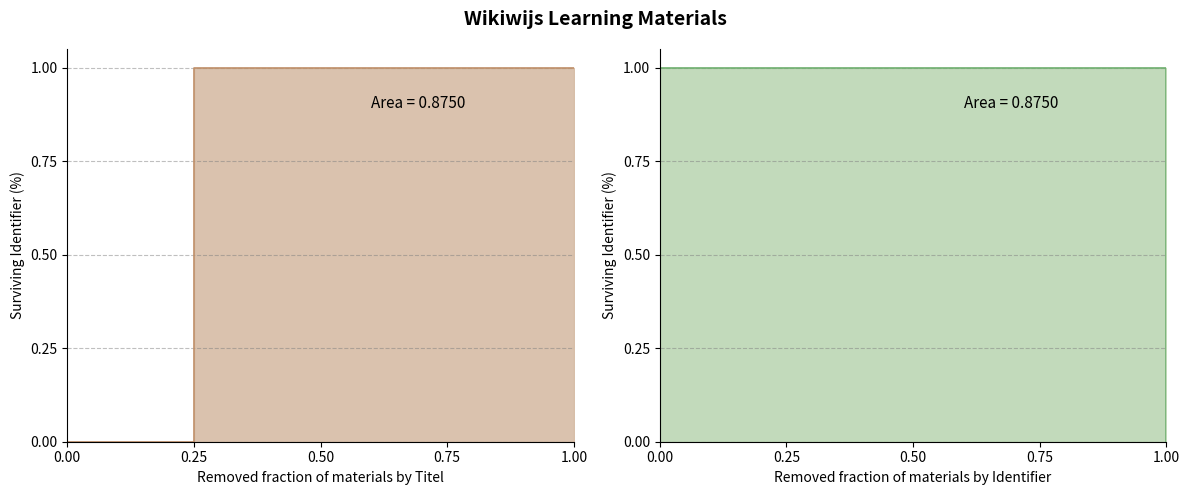

Reading left to right, extract all data points from this chart.

0.0	1.0	1.0	1.0	1.0